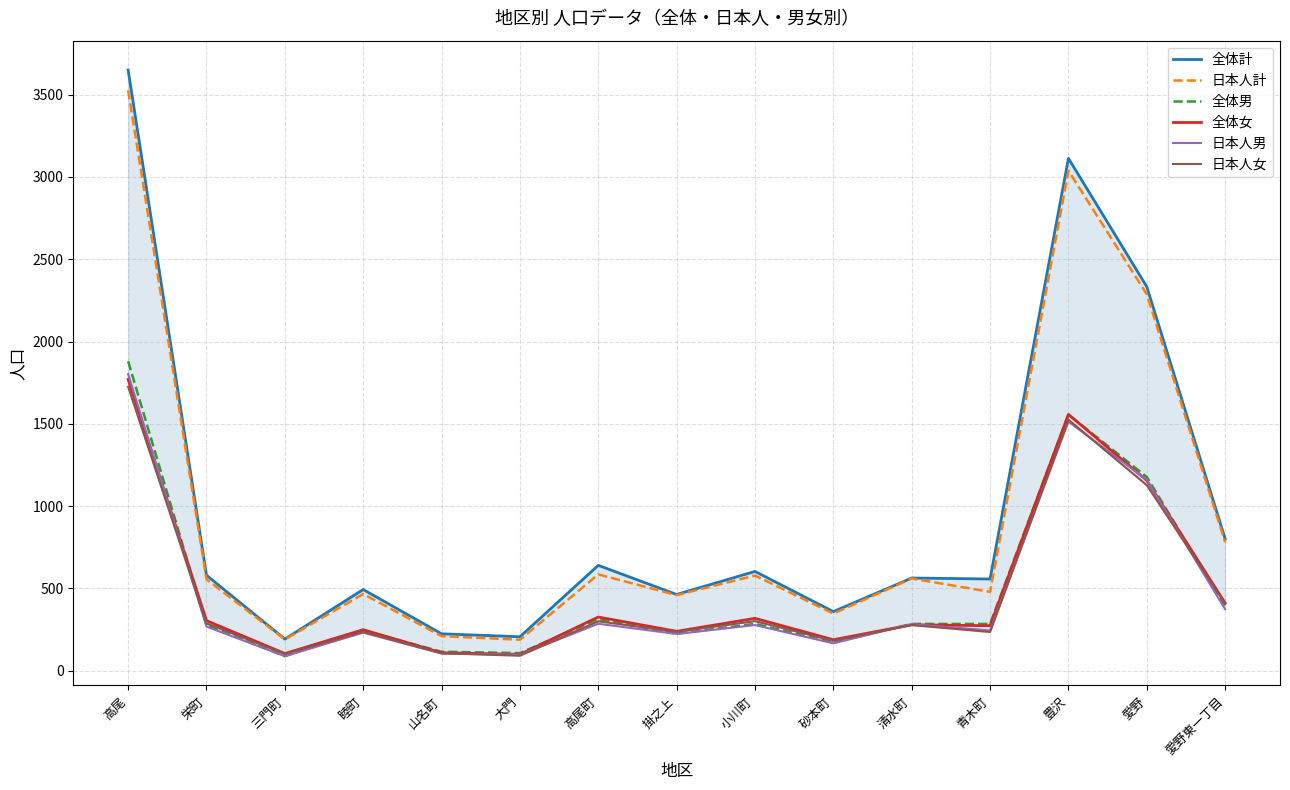

What is the label of the 15th point from the right?

高尾